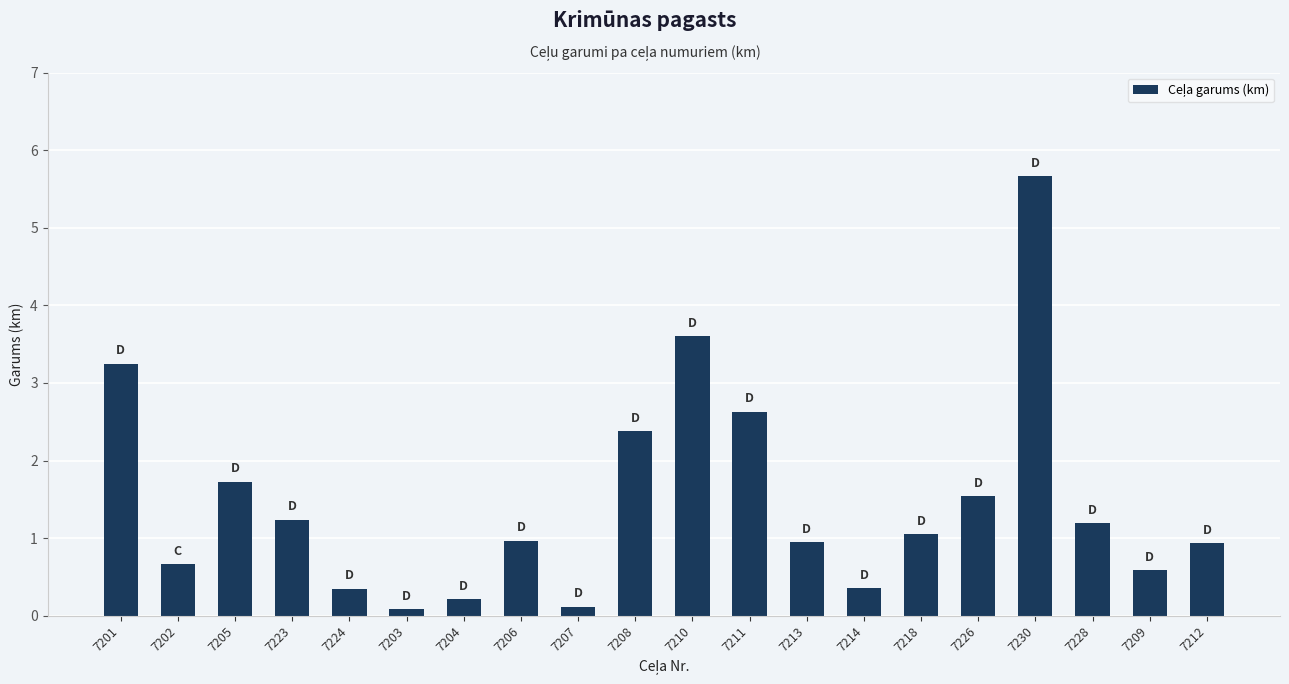

What is the difference between the second highest and minimum values?

3.5